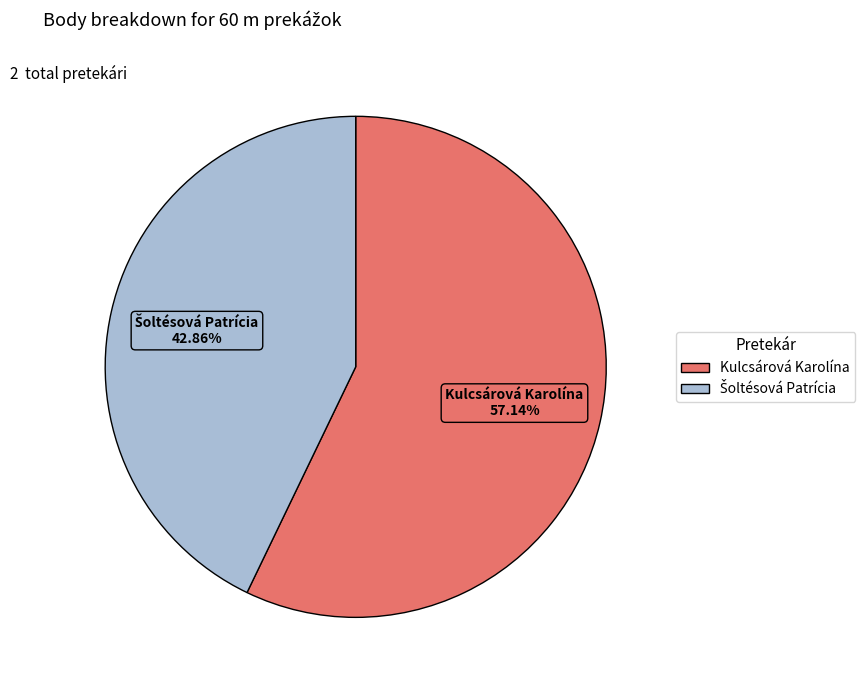

True or false: Kulcsárová Karolína accounts for 70% of the total.

False